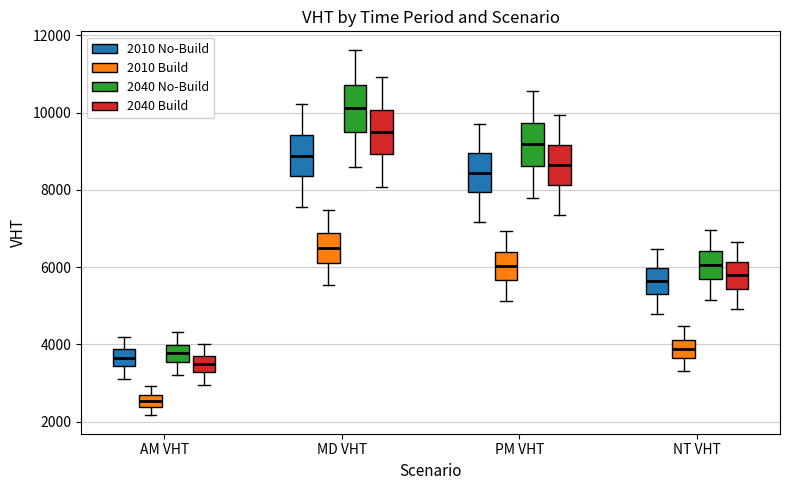

Reading left to right, transcribe this box plot: for each box, give where its median line is, the range the box spans, and where its two whiskers end, as read against the y-axis. The values are not printed on the chart, so give them approximately, as read against the axis.

AM VHT (2010 No-Build): median 3600, box 3400 to 3800, whiskers 3200 to 4200
AM VHT (2010 Build): median 2600 (inside the box), box 2400 to 2600, whiskers 2200 to 3000
AM VHT (2040 No-Build): median 3800, box 3600 to 4000, whiskers 3200 to 4400
AM VHT (2040 Build): median 3400, box 3200 to 3600, whiskers 3000 to 4000
MD VHT (2010 No-Build): median 8800, box 8400 to 9400, whiskers 7600 to 10200
MD VHT (2010 Build): median 6400, box 6200 to 6800, whiskers 5600 to 7400
MD VHT (2040 No-Build): median 10200, box 9600 to 10800, whiskers 8600 to 11600
MD VHT (2040 Build): median 9400, box 9000 to 10000, whiskers 8000 to 11000
PM VHT (2010 No-Build): median 8400, box 8000 to 9000, whiskers 7200 to 9800
PM VHT (2010 Build): median 6000, box 5600 to 6400, whiskers 5200 to 7000
PM VHT (2040 No-Build): median 9200, box 8600 to 9800, whiskers 7800 to 10600
PM VHT (2040 Build): median 8600, box 8200 to 9200, whiskers 7400 to 10000
NT VHT (2010 No-Build): median 5600, box 5200 to 6000, whiskers 4800 to 6400
NT VHT (2010 Build): median 3800, box 3600 to 4200, whiskers 3200 to 4400
NT VHT (2040 No-Build): median 6000, box 5600 to 6400, whiskers 5200 to 7000
NT VHT (2040 Build): median 5800, box 5400 to 6200, whiskers 5000 to 6600